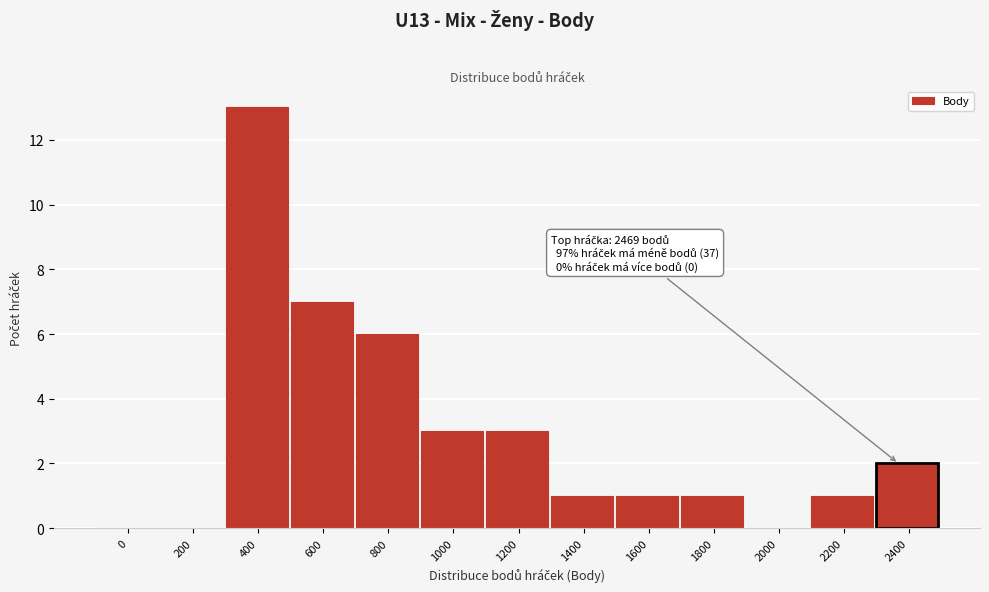

Reading left to right, transcribe all the data shown in this chart.

0=0	200=0	400=13	600=7	800=6	1000=3	1200=3	1400=1	1600=1	1800=1	2000=0	2200=1	2400=2